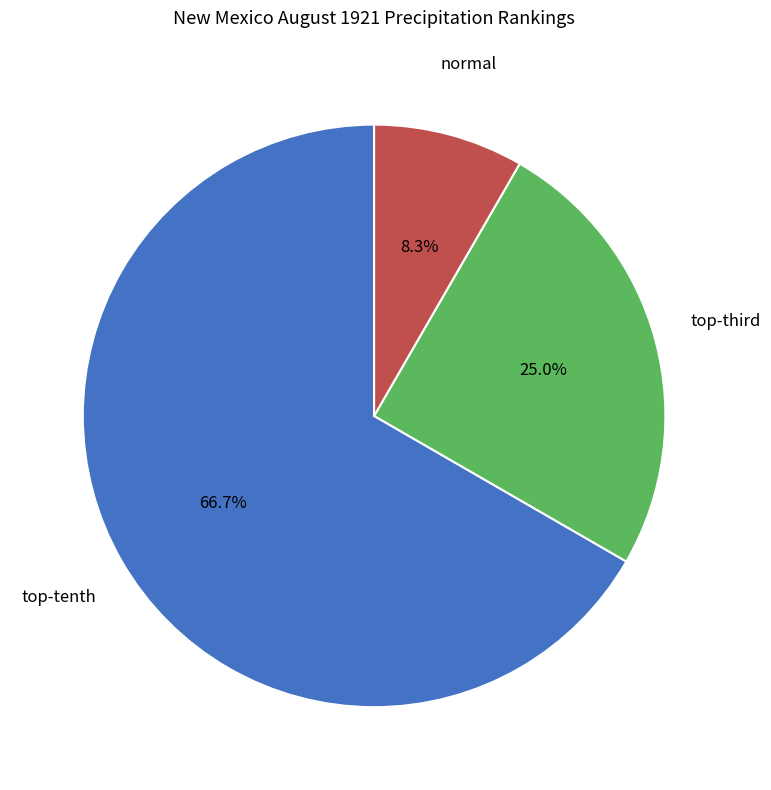

Does any single category account for the majority?

Yes